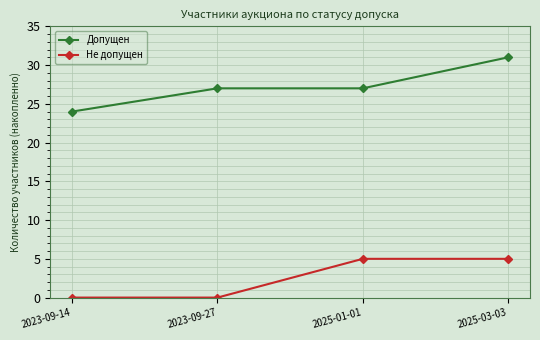

Is this an area chart (filled region under the line)?

No